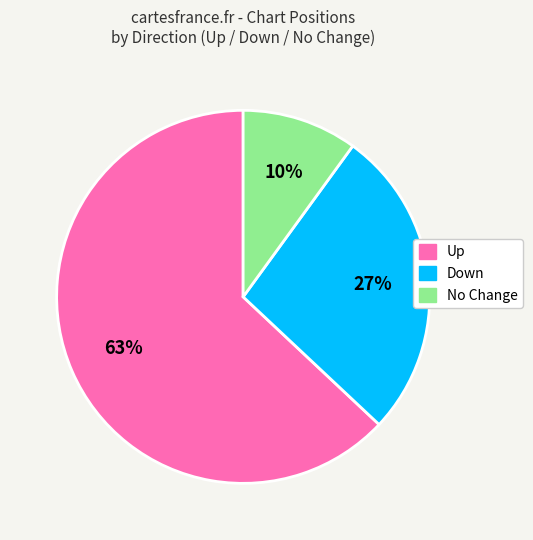

To the nearest percent, what is the average slice percentage?

33%